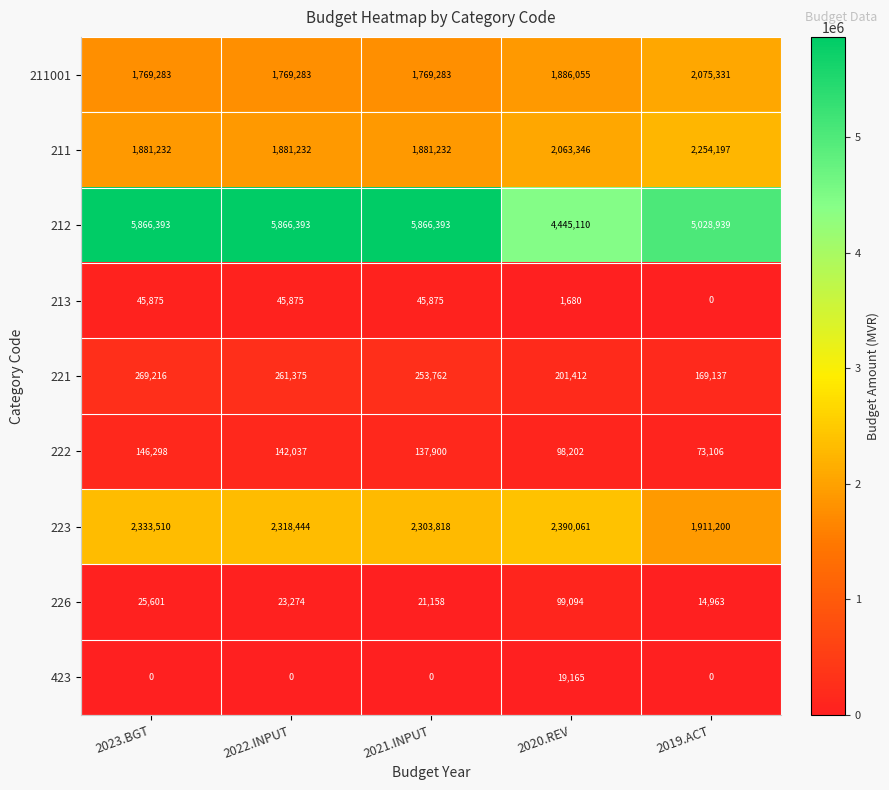

Which series has the widest spread of values?

212